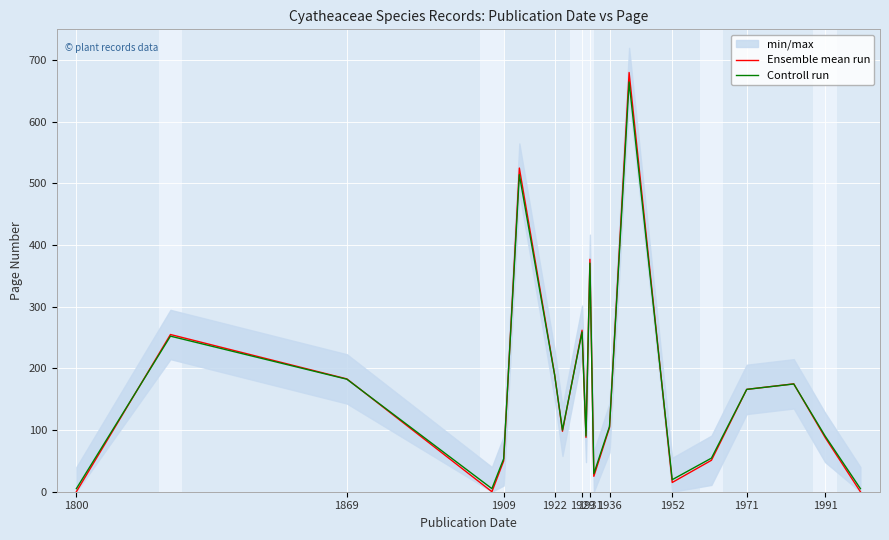

What is the highest value of the Ensemble mean run series?

680.0